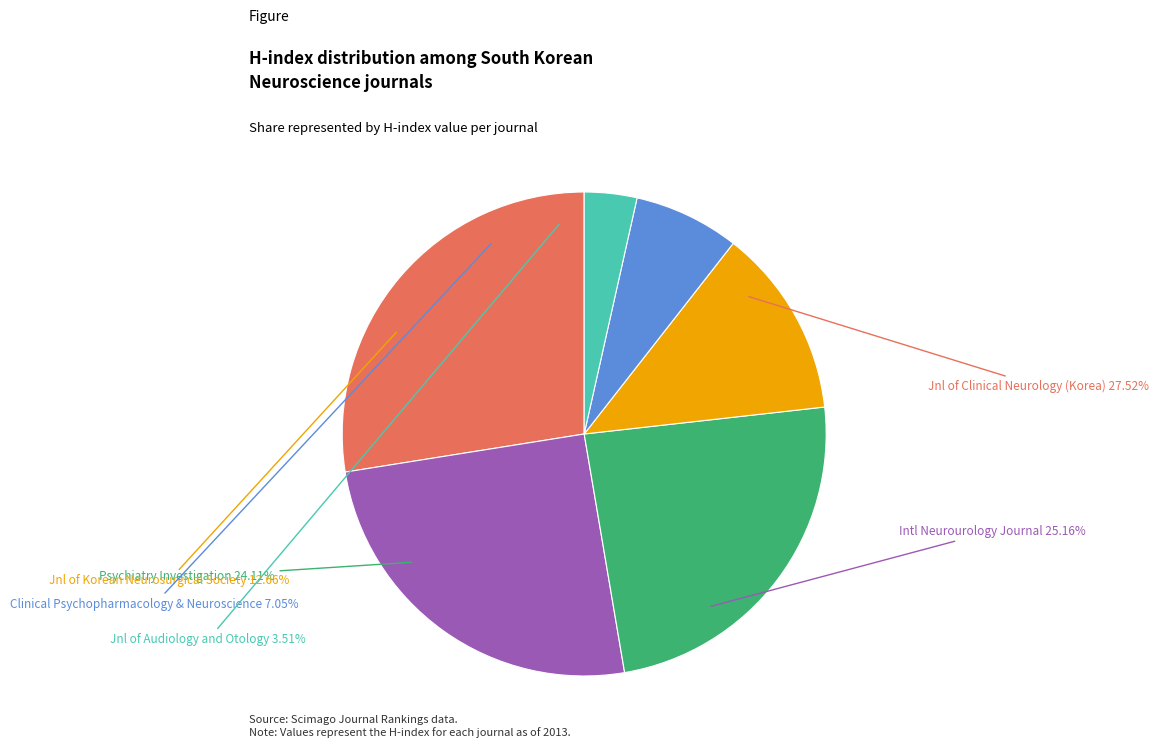

To the nearest percent, what is the combined percentage of Clinical Psychopharmacology and Neuroscience and Journal of Korean Neurosurgical Society?

20%